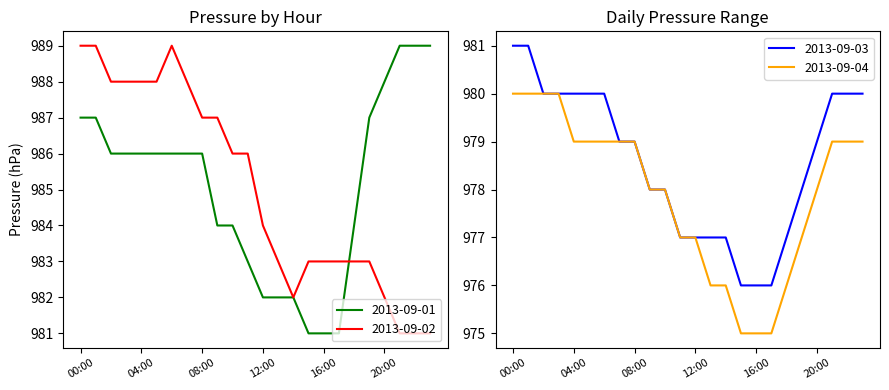

What is the difference between the highest and lowest values at 20:00?

10